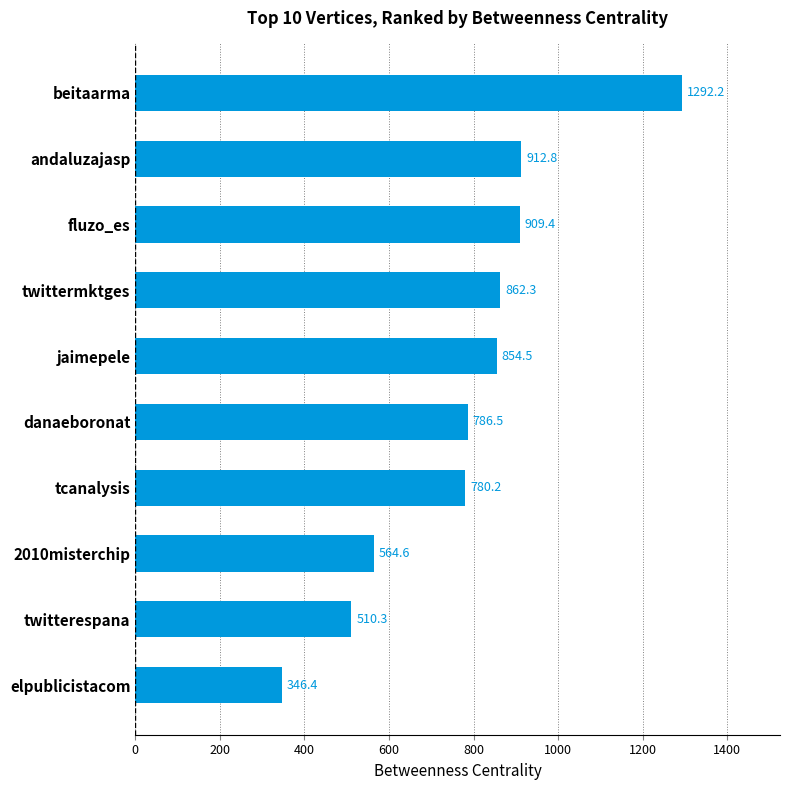

Reading bottom to top, list all the values displayed in this chart.

elpublicistacom=346.4	twitterespana=510.3	2010misterchip=564.6	tcanalysis=780.2	danaeboronat=786.5	jaimepele=854.5	twittermktges=862.3	fluzo_es=909.4	andaluzajasp=912.8	beitaarma=1292.2